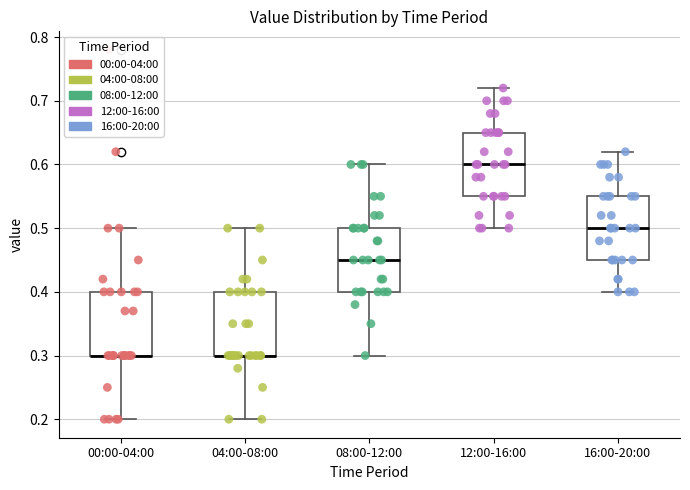

Reading left to right, transcribe this box plot: for each box, give where its median line is, the range the box spans, and where its two whiskers end, as read against the y-axis. The values are not printed on the chart, so give them approximately, as read against the axis.

00:00-04:00: median 0.30 (drawn on the box's lower edge), box 0.30 to 0.40, whiskers 0.20 to 0.50
04:00-08:00: median 0.30 (drawn on the box's lower edge), box 0.30 to 0.40, whiskers 0.20 to 0.50
08:00-12:00: median 0.45, box 0.40 to 0.50, whiskers 0.30 to 0.60
12:00-16:00: median 0.60, box 0.55 to 0.65, whiskers 0.50 to 0.72
16:00-20:00: median 0.50, box 0.45 to 0.55, whiskers 0.40 to 0.62